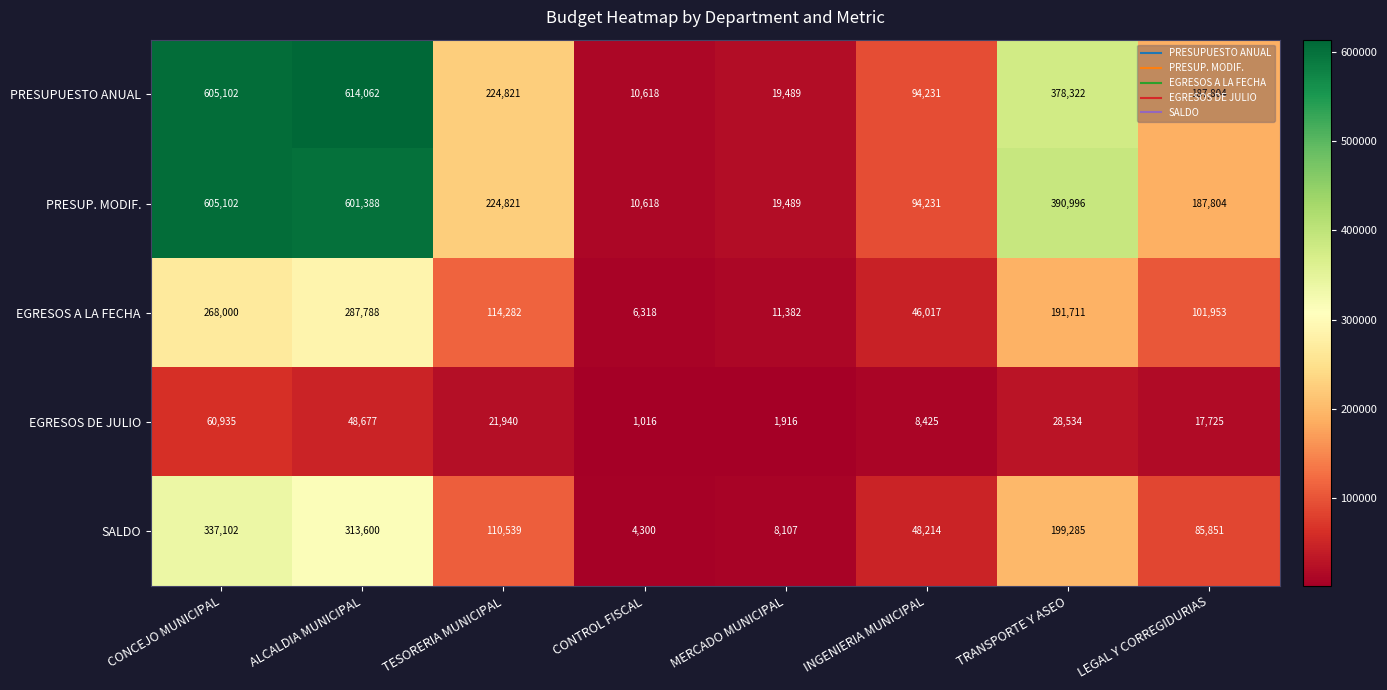

At ALCALDIA MUNICIPAL, list the series in order from smallest to largest.

EGRESOS DE JULIO, EGRESOS A LA FECHA, SALDO, PRESUP. MODIF., PRESUPUESTO ANUAL